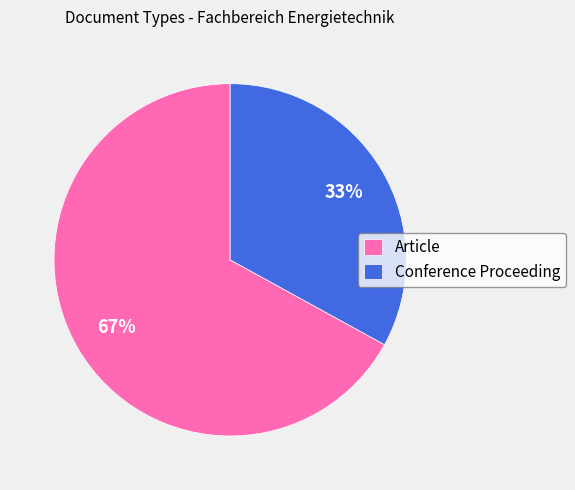

Is there a majority slice in this chart?

Yes